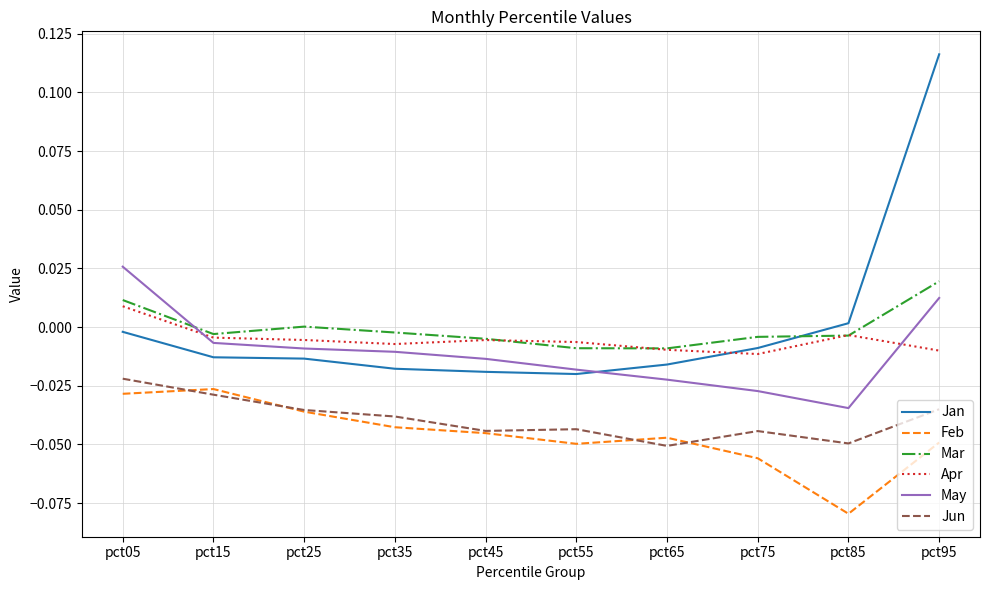

Between pct05 and pct65, which series saw the biggest shift?

May